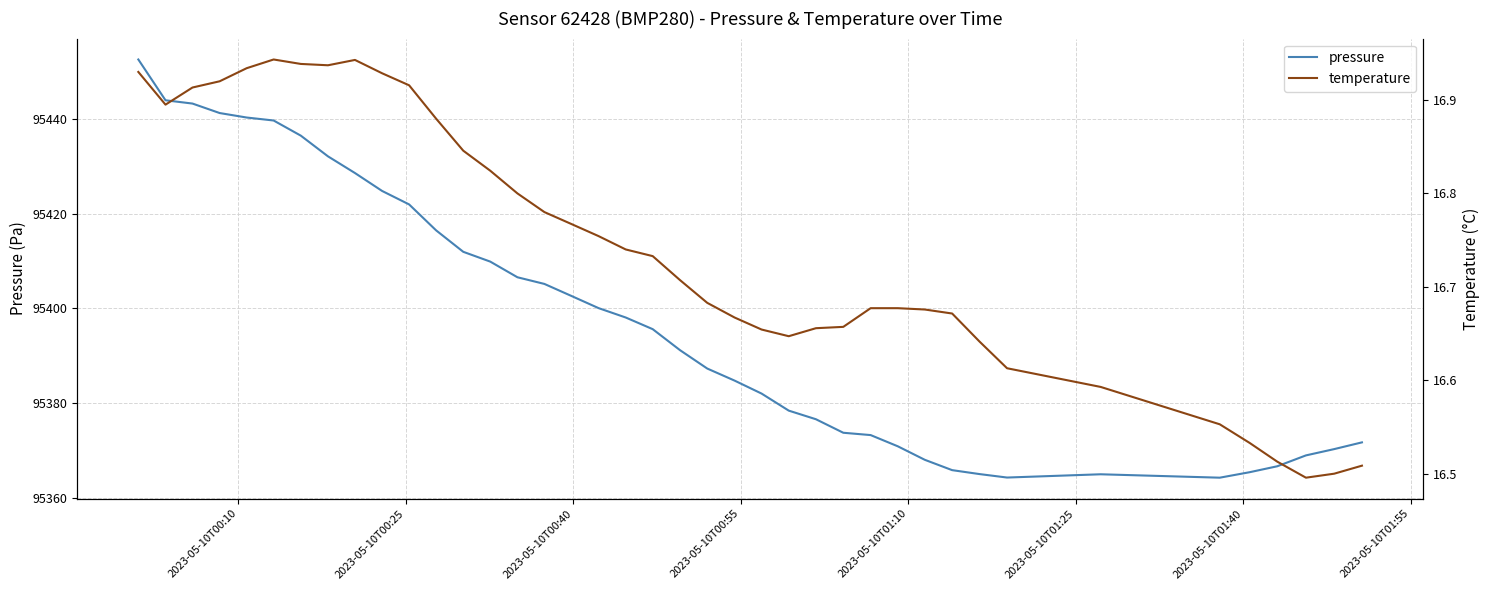

What is the minimum value for pressure?

95364.3